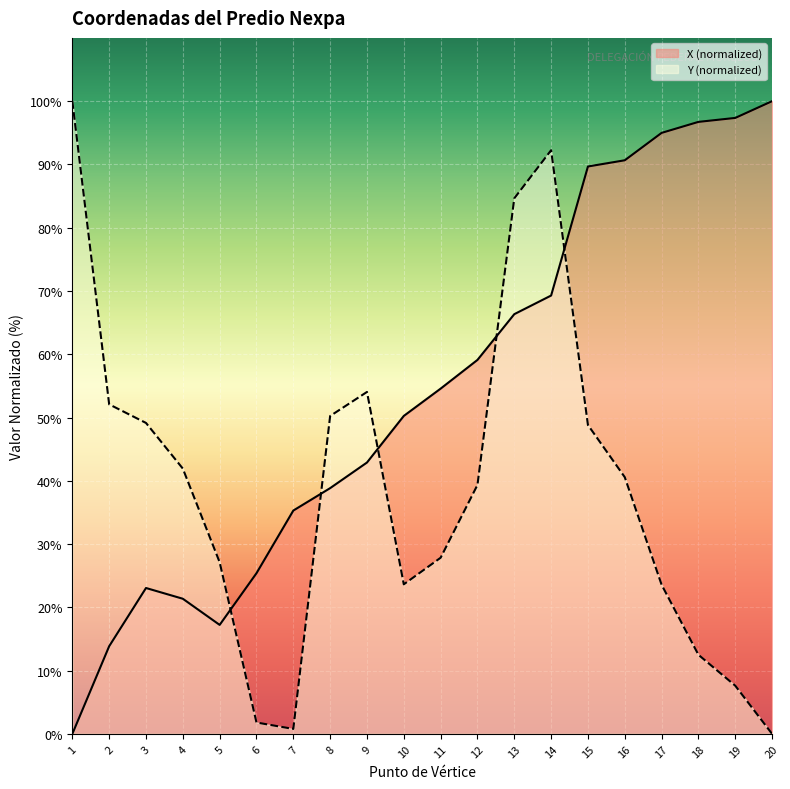

At 8, list the series in order from smallest to largest.

X (normalized), Y (normalized)